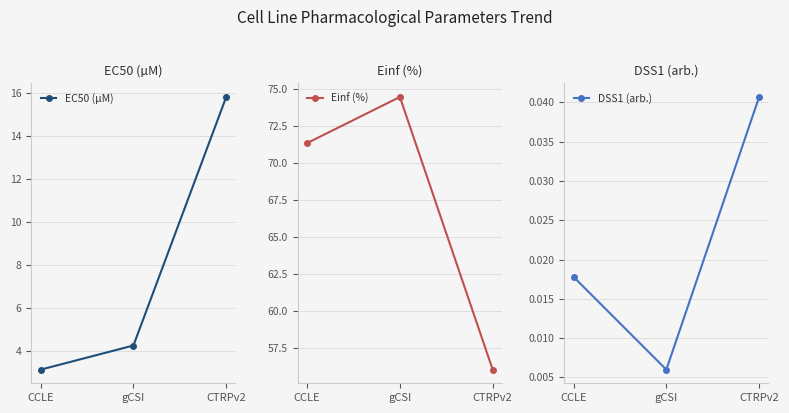

Which series has the largest range (max minus min)?

Einf (%)